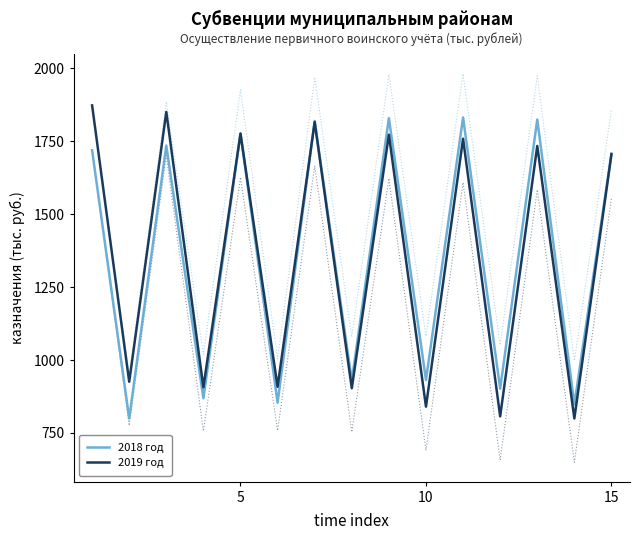

What is the lowest value of the 2019 год series?

799.7